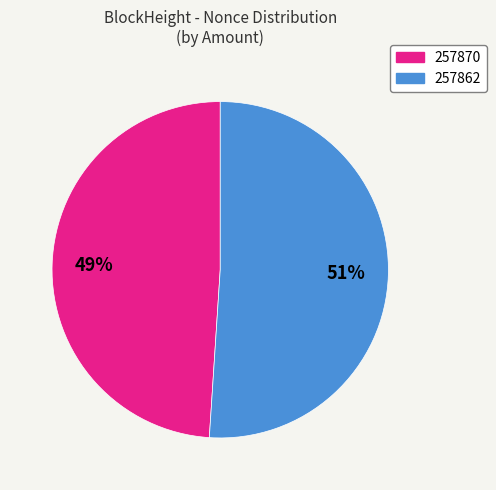

Count the number of slices in the pie.

2